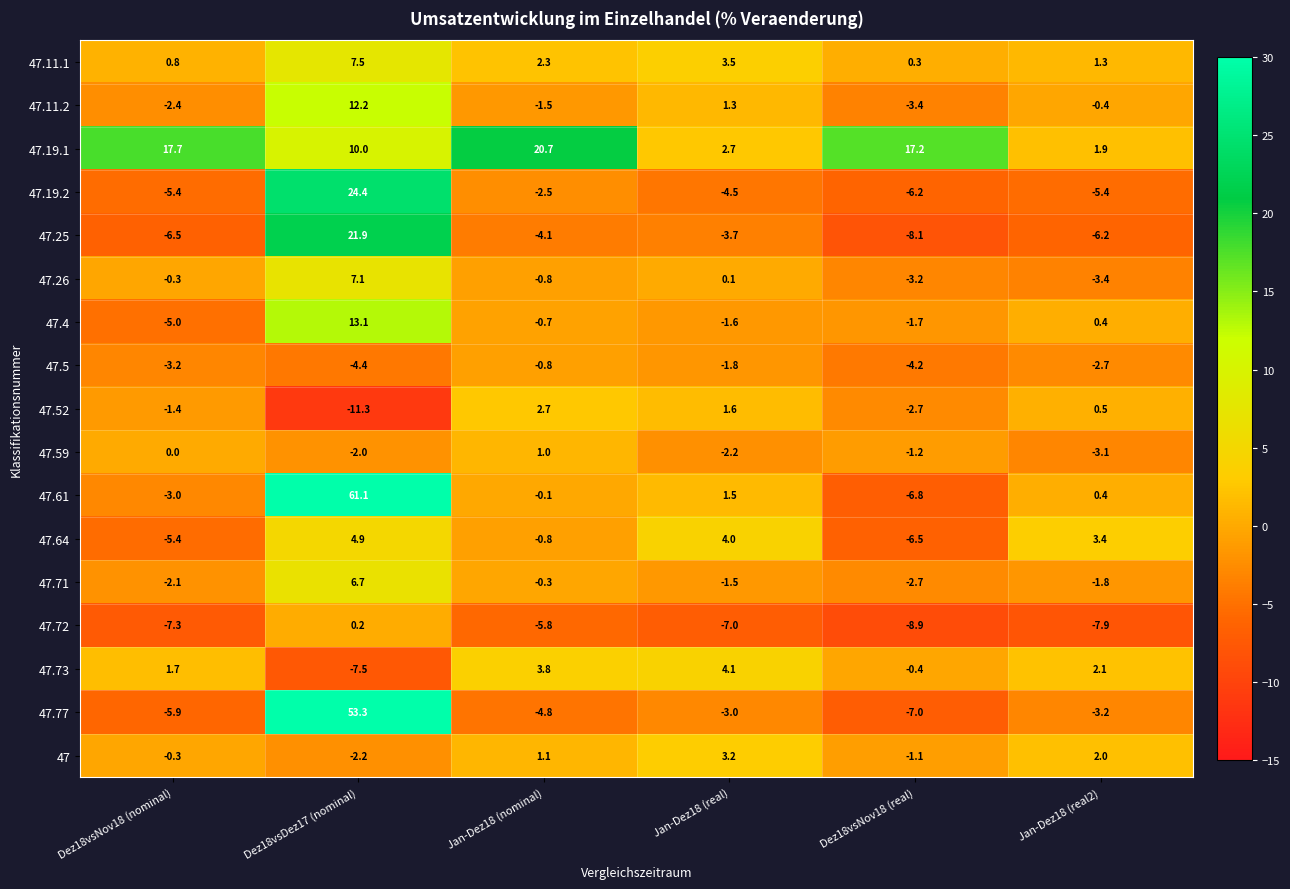

What is the difference between the highest and lowest values at Dez18vsNov18 (nominal)?

25.0